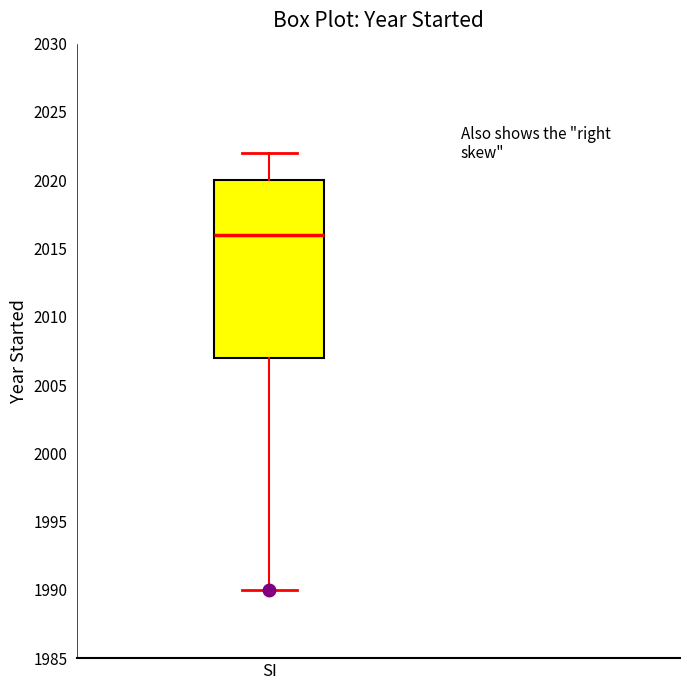

Transcribe this box plot: give where the median line is, the range the box spans, and where the two whiskers end, as read against the y-axis. The values are not printed on the chart, so give them approximately, as read against the axis.

median 2016, box 2007 to 2020, whiskers 1990 to 2022